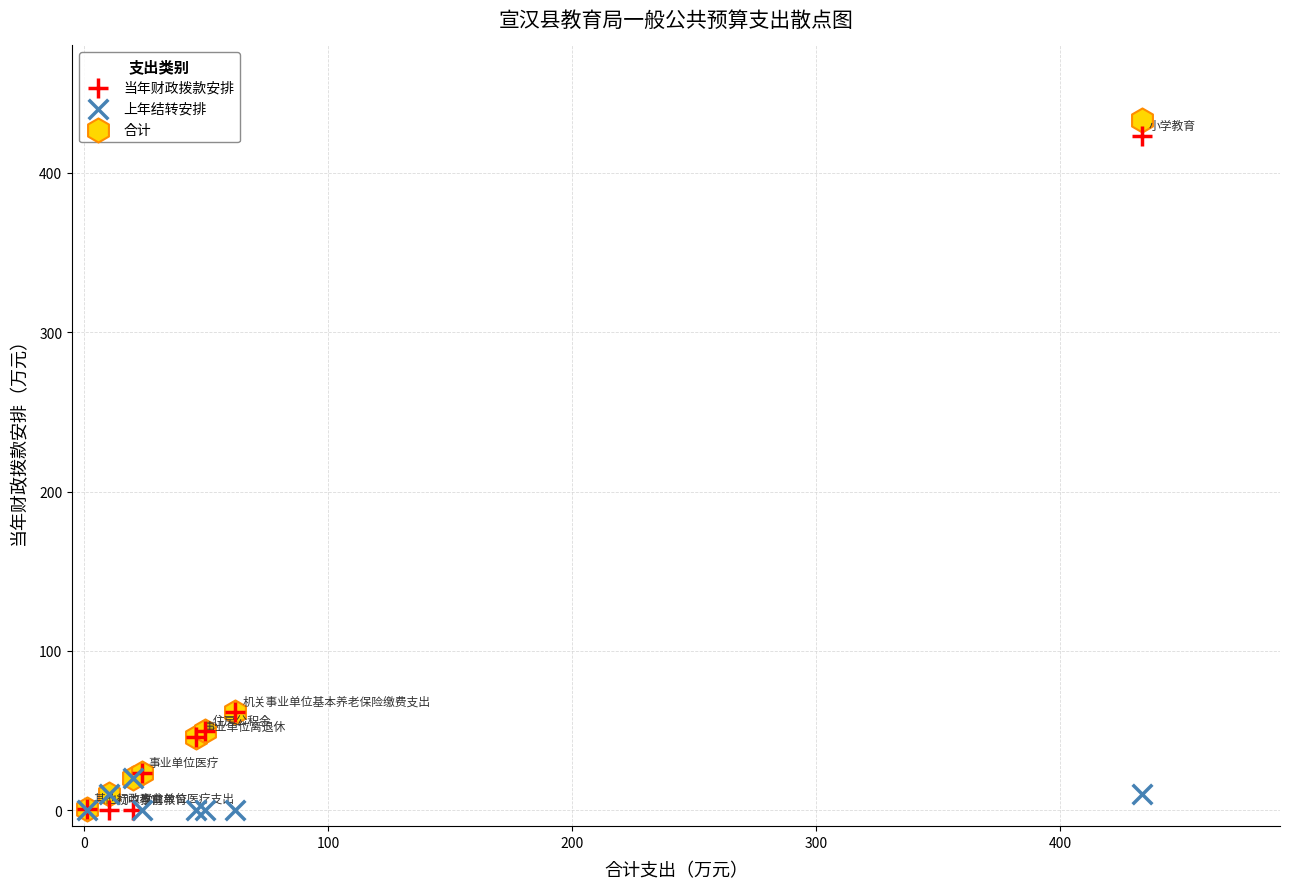

Which series contains the highest Y value?

合计